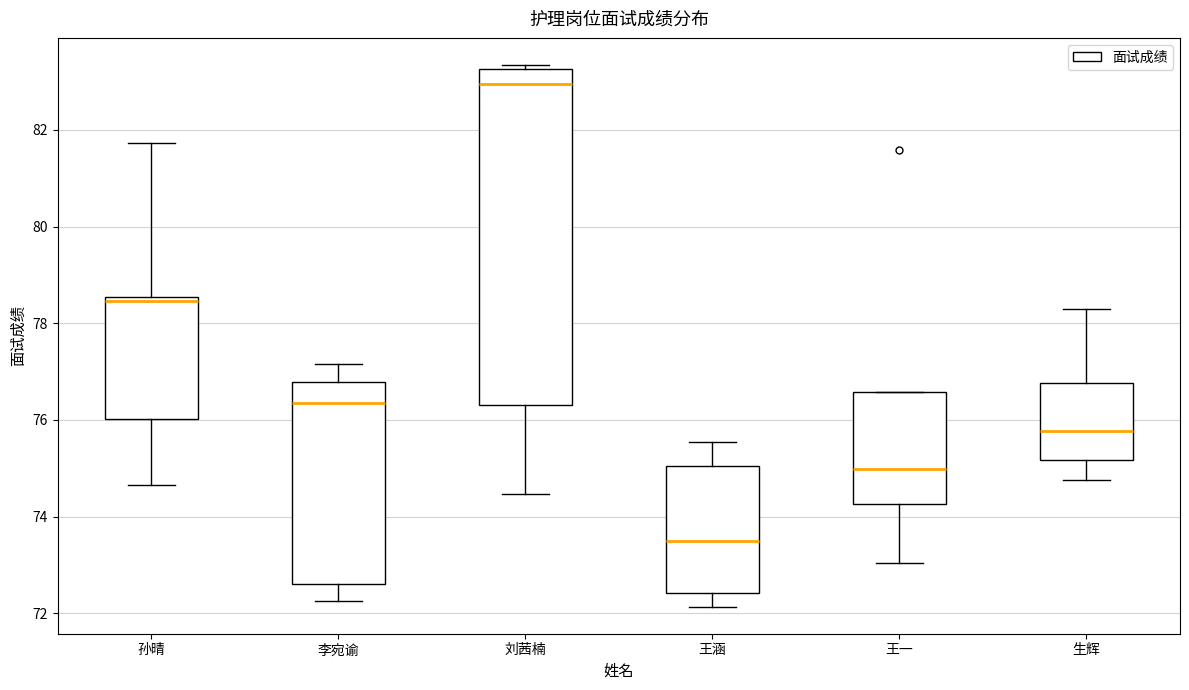

Reading left to right, transcribe this box plot: for each box, give where its median line is, the range the box spans, and where its two whiskers end, as read against the y-axis. The values are not printed on the chart, so give them approximately, as read against the axis.

孙晴: median 78.4, box 76.0 to 78.6, whiskers 74.6 to 81.8
李宛谕: median 76.4, box 72.6 to 76.8, whiskers 72.2 to 77.2
刘茜楠: median 83.0, box 76.4 to 83.2, whiskers 74.4 to 83.4
王涵: median 73.6, box 72.4 to 75.0, whiskers 72.2 to 75.6
王一: median 75.0, box 74.2 to 76.6, whiskers 73.0 to 76.6
生辉: median 75.8, box 75.2 to 76.8, whiskers 74.8 to 78.4